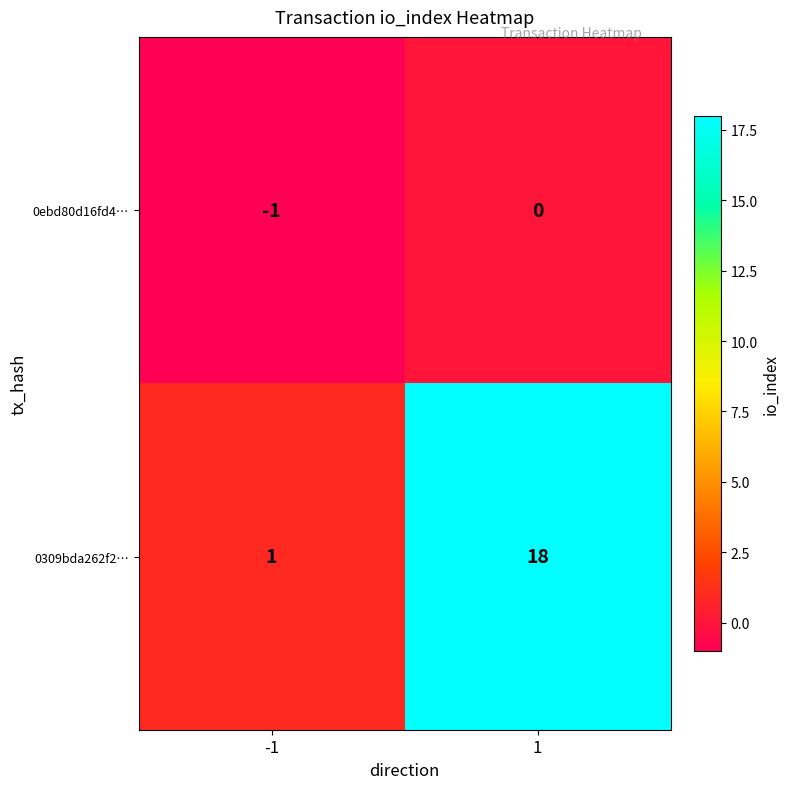

What is the difference between the highest and lowest values at 1?

18